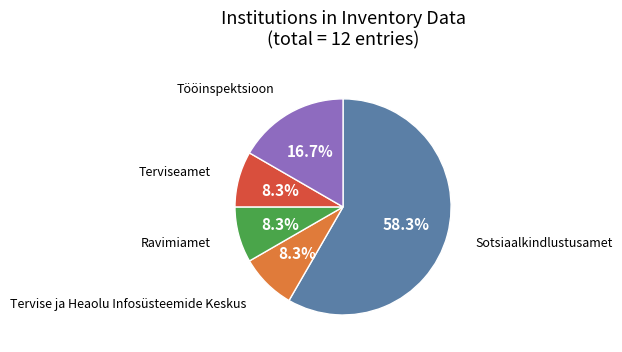

How many segments does this pie chart have?

5